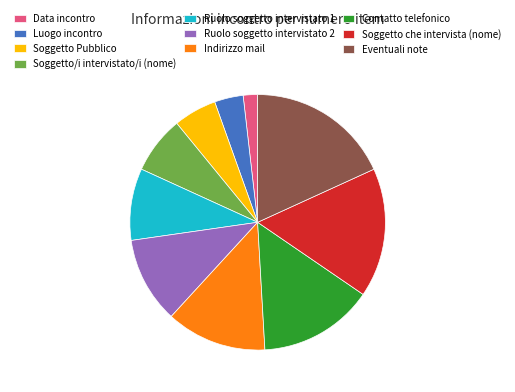

Rank the categories by value from lowest to highest.

Data incontro, Luogo incontro, Soggetto Pubblico, Soggetto/i intervistato/i (nome), Ruolo soggetto intervistato 1, Ruolo soggetto intervistato 2, Indirizzo mail, Contatto telefonico, Soggetto che intervista (nome), Eventuali note